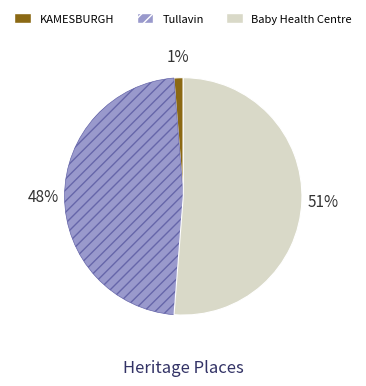

What is the ratio of the value at Tullavin to the value at Baby Health Centre?

0.9